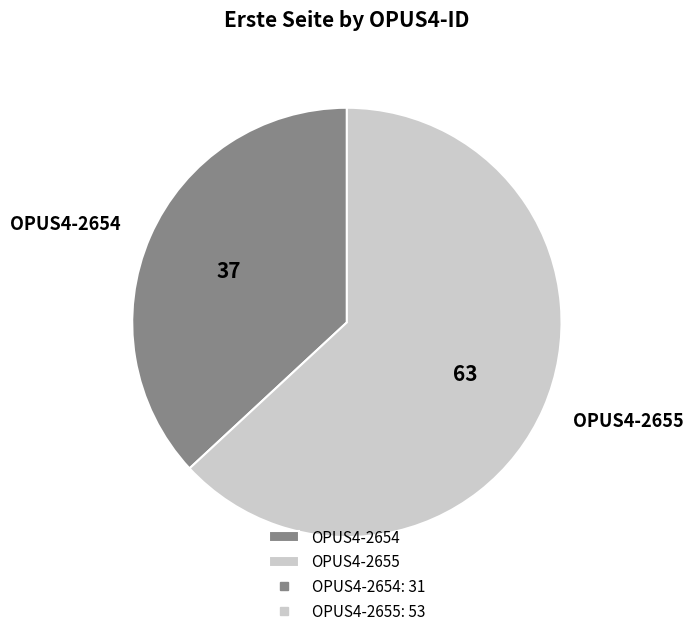

Rank the categories by value from lowest to highest.

OPUS4-2654, OPUS4-2655